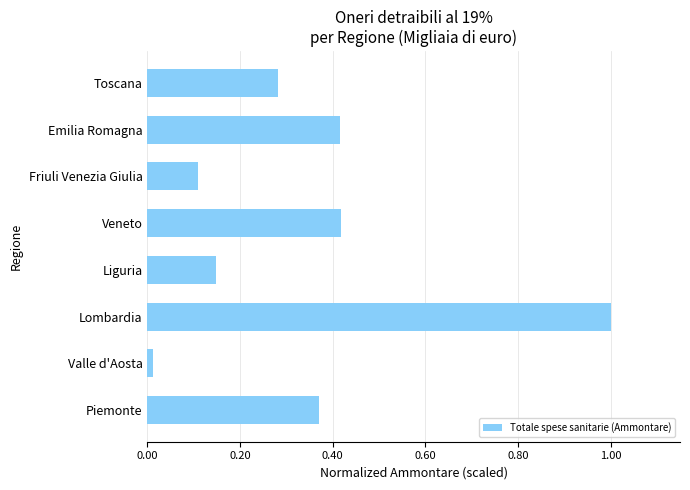

Between Lombardia and Valle d'Aosta, which is larger?

Lombardia